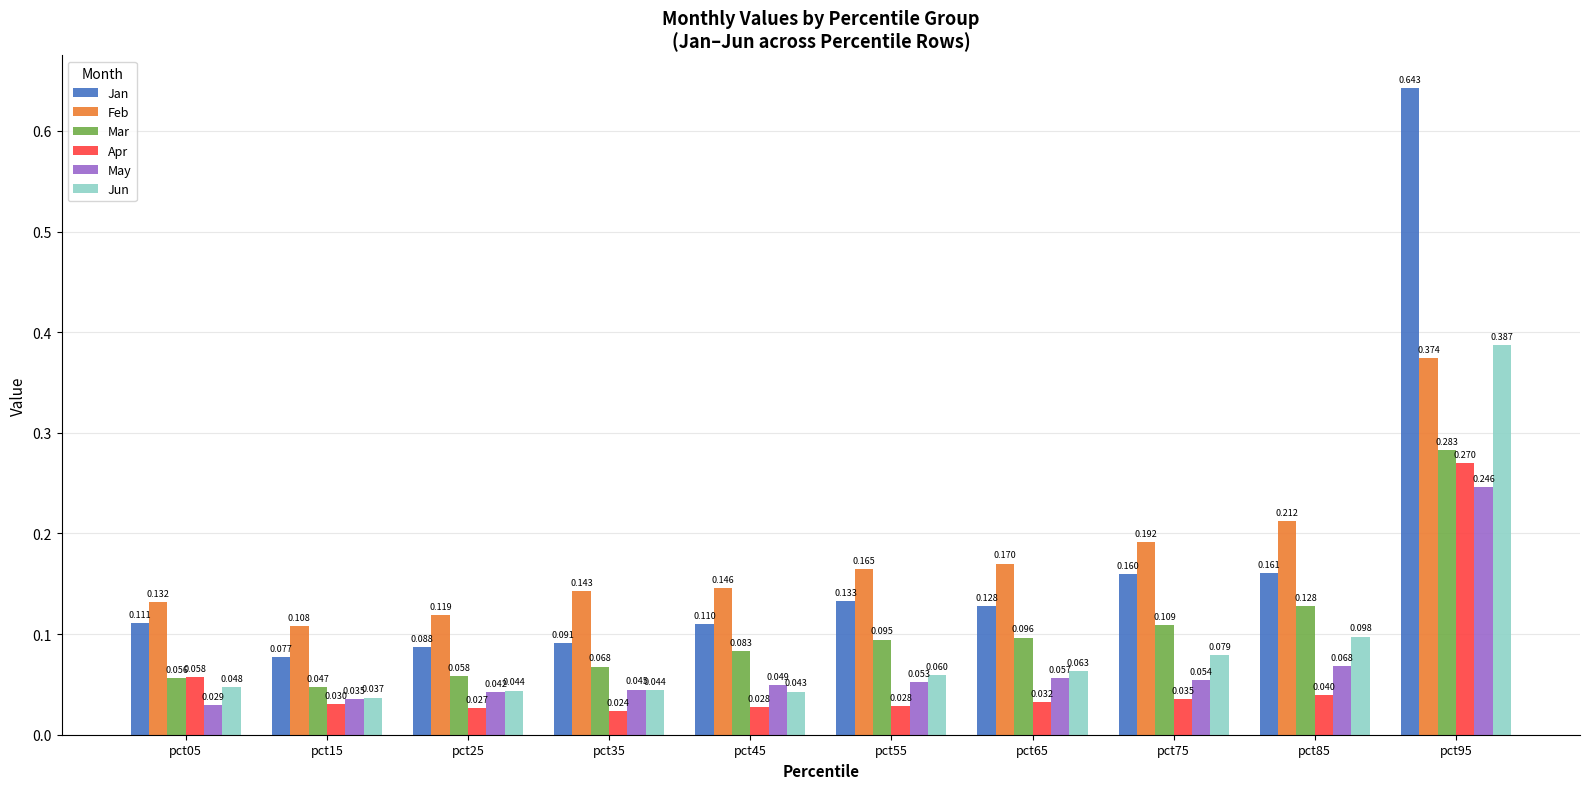

Is the value of Mar at pct95 greater than the value of May at pct95?

Yes